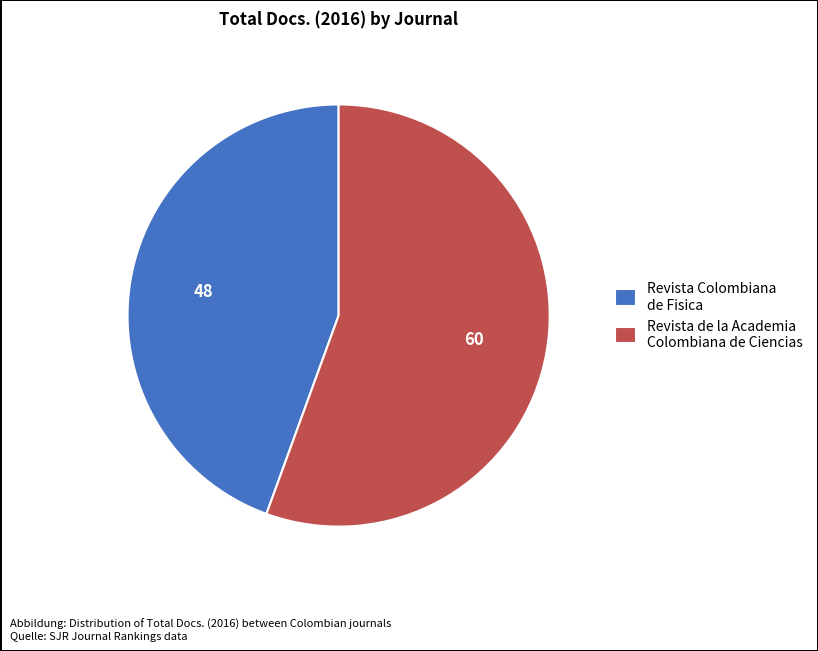

Is the sum of Revista Colombiana de Fisica and Revista de la Academia Colombiana de Ciencias greater than half?

Yes